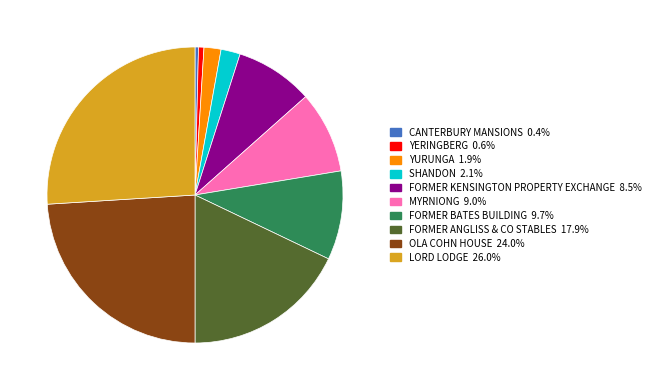

Is the sum of FORMER KENSINGTON PROPERTY EXCHANGE and FORMER BATES BUILDING greater than half?

No